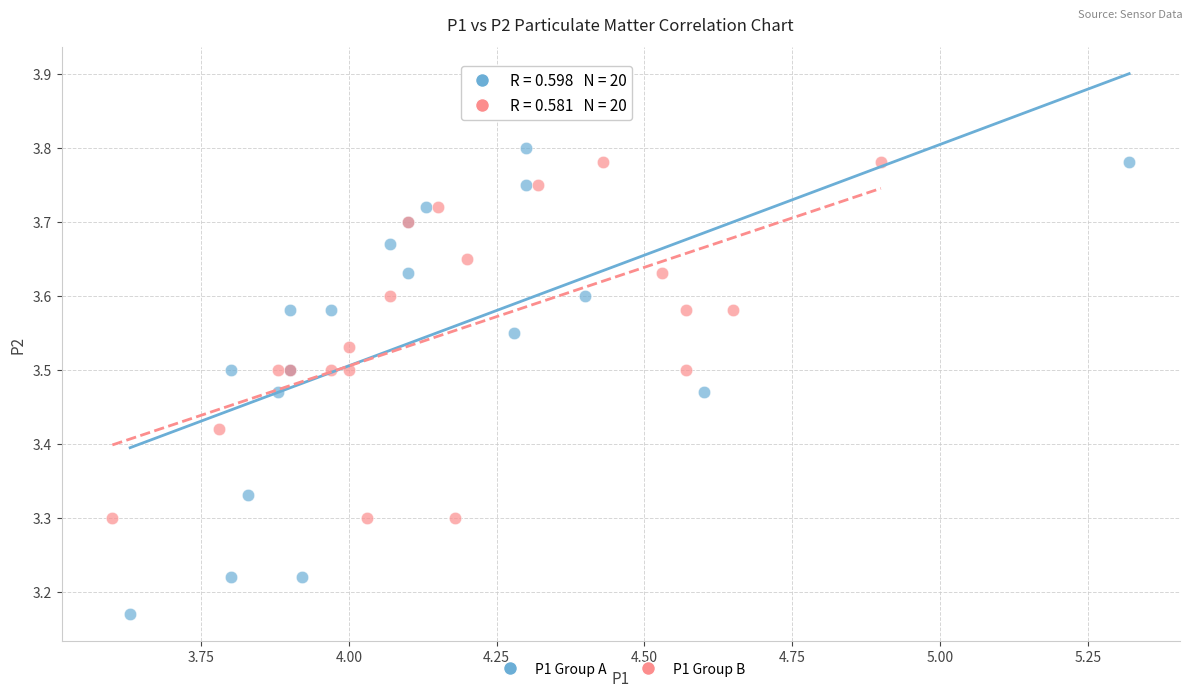

Which series has the widest spread of Y values?

P1 Group A